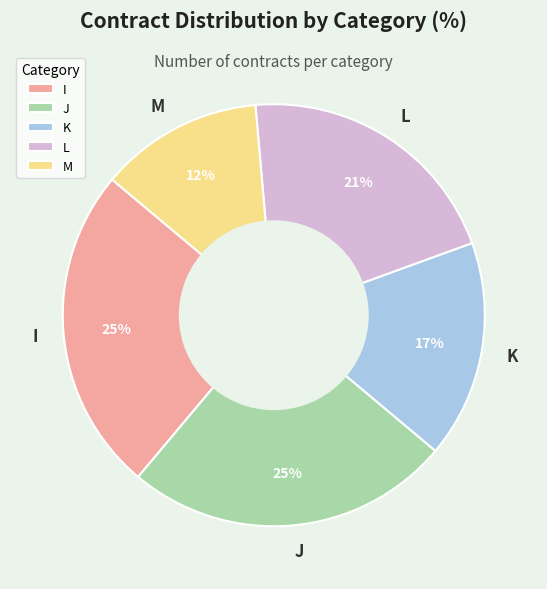

Which has a higher value, M or K?

K